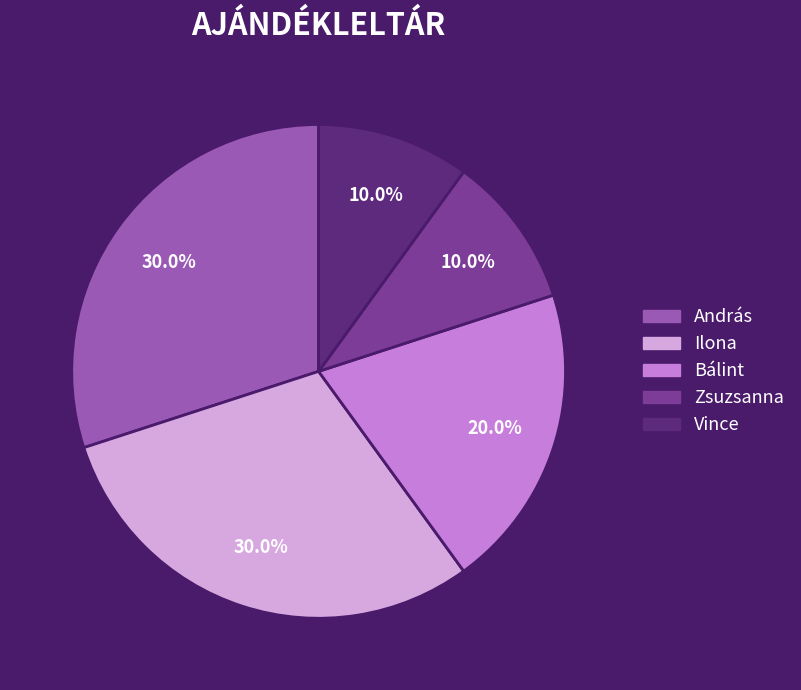

Combined, do Zsuzsanna and Vince account for over 50%?

No